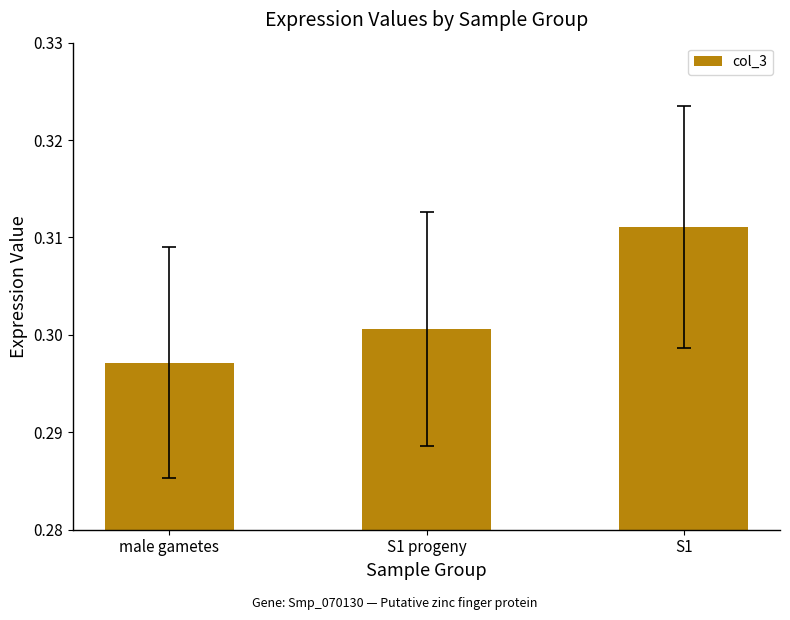

How many values are between 0 and 1?

3